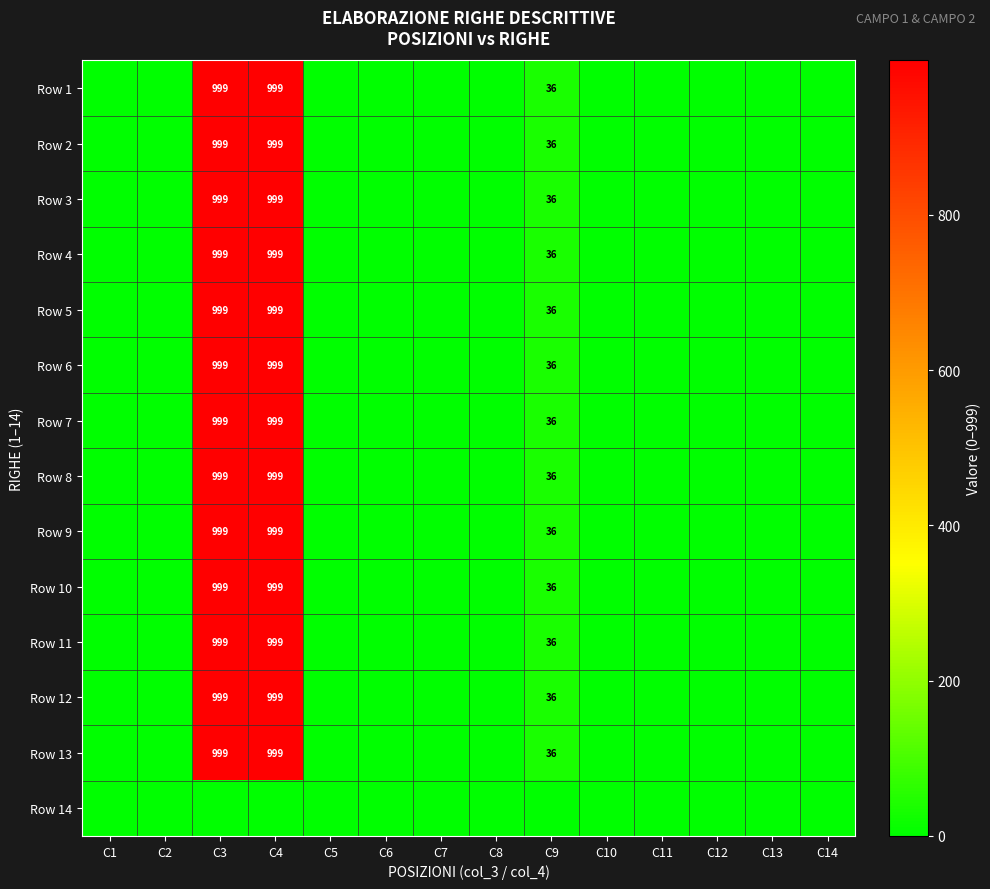

True or false: Row 11 has a value of 9 at C9.

False